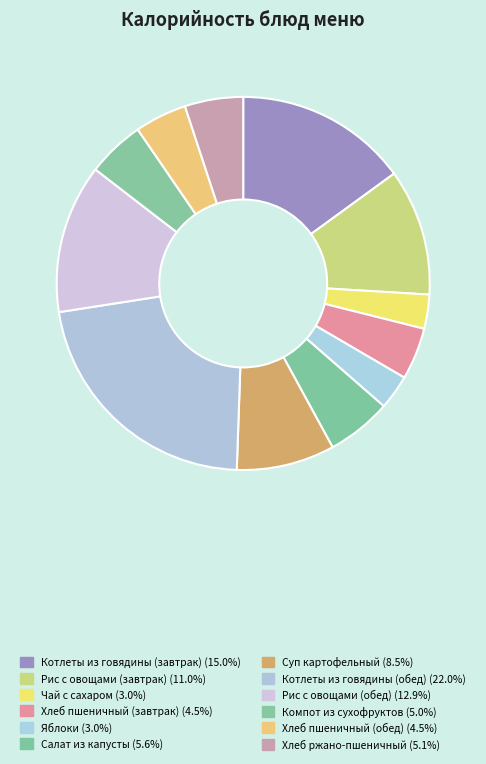

What is the smallest slice in the pie chart?

Чай с сахаром и лимоном